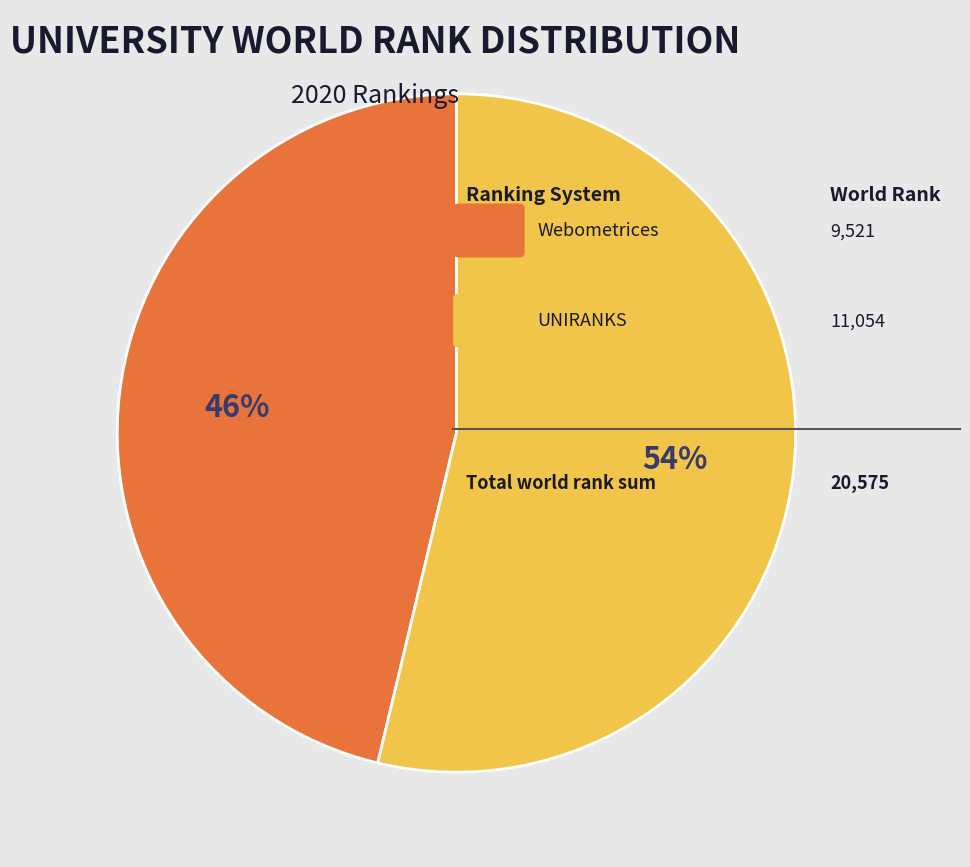

To the nearest percent, what is the average slice percentage?

50%